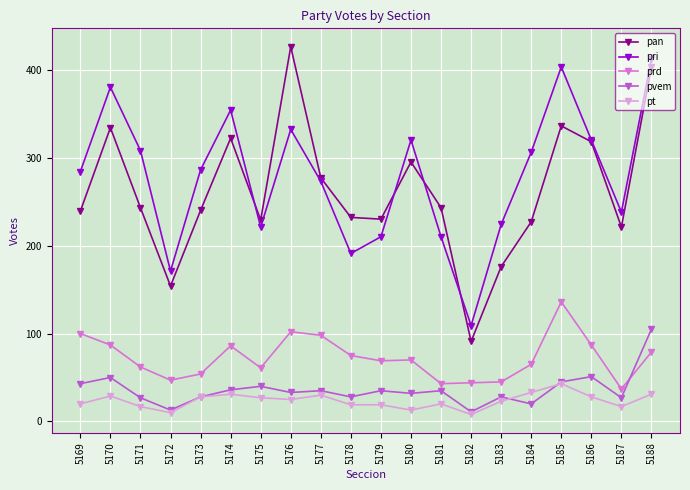

Which series has the widest spread of values?

pan